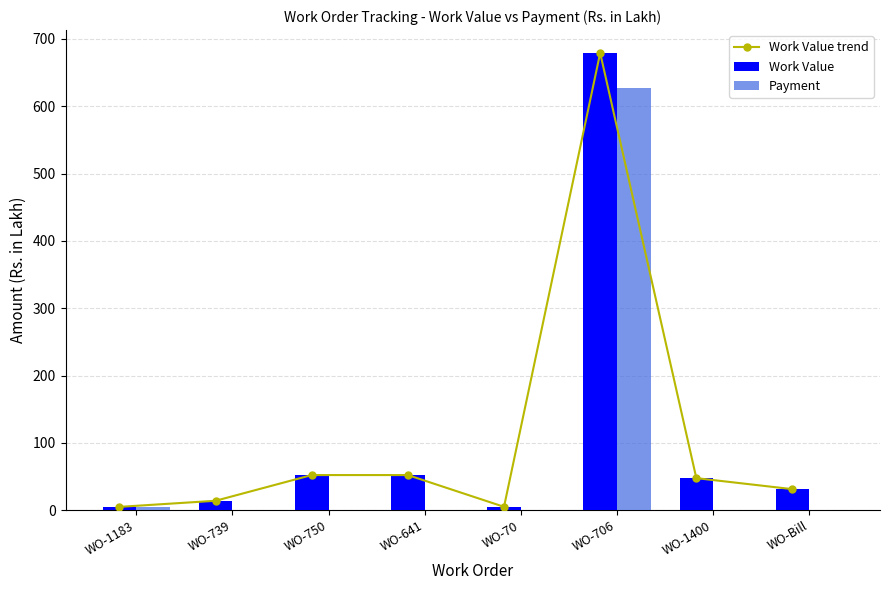

What is the value of the Work Value bar at the 4th from the left?

52.1